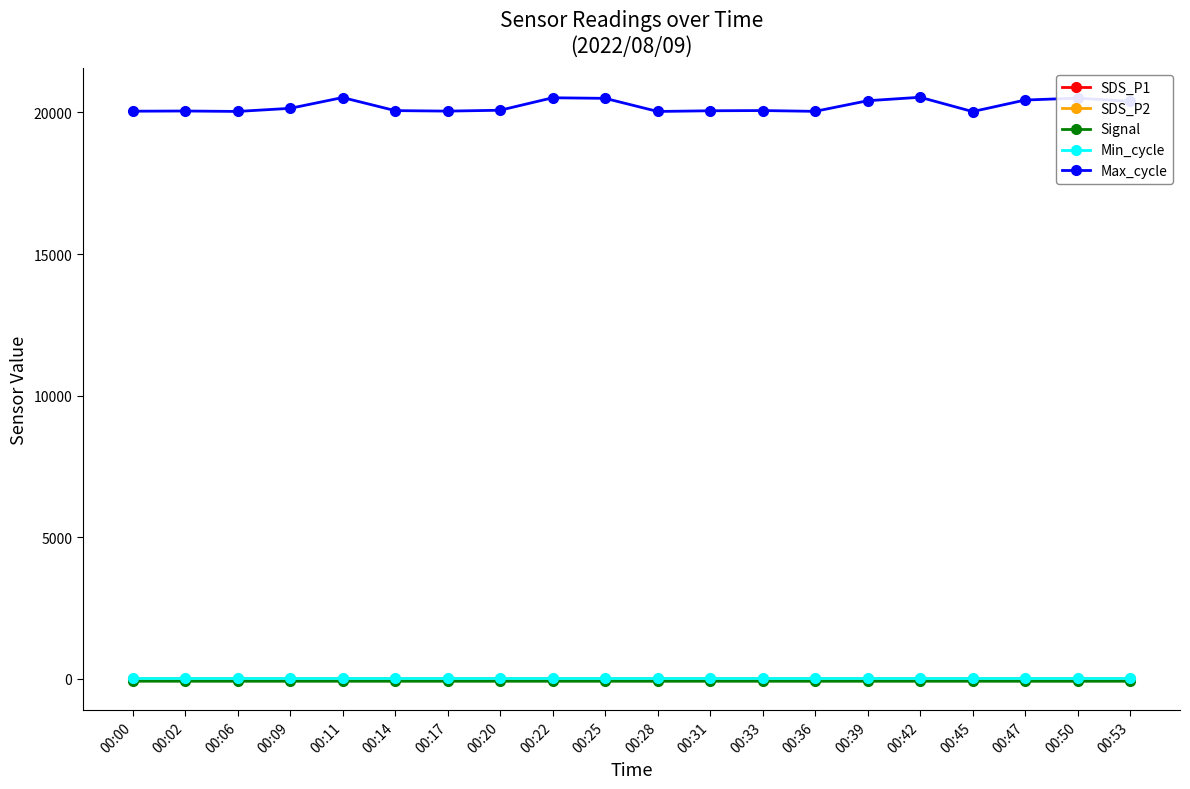

At which label does Max_cycle first exceed 20076?

00:09